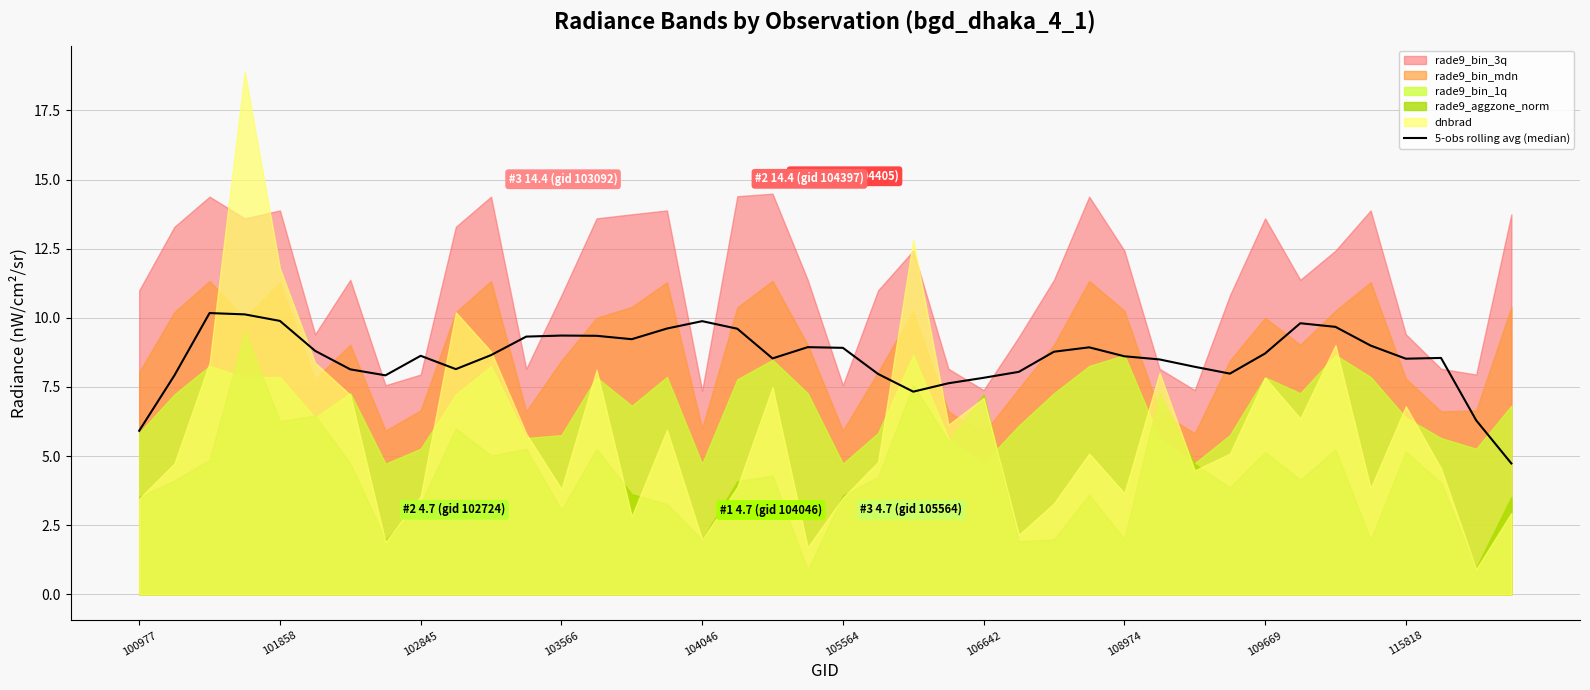

How many categories are shown in the chart?

40